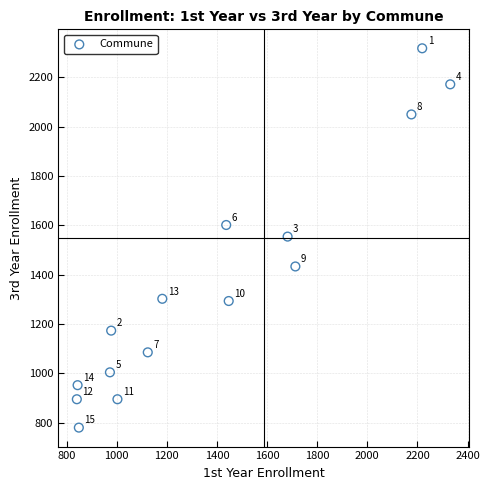

What is the range of X values (max minus min)?

1490